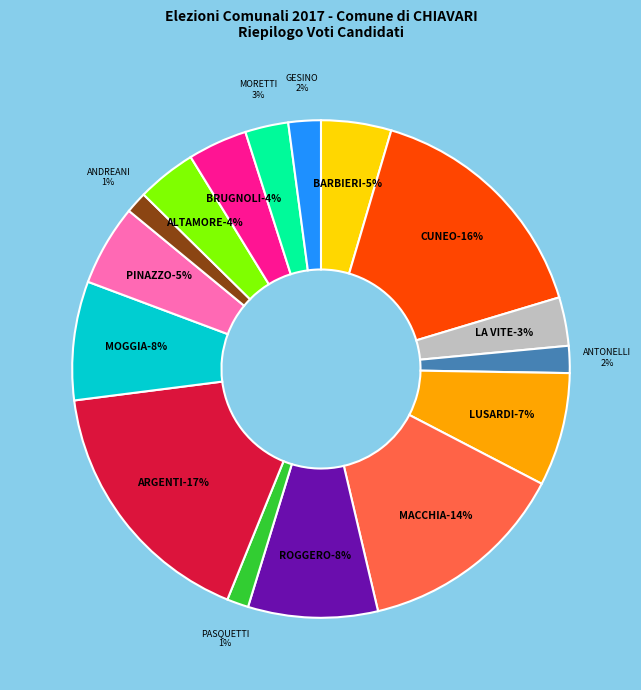

How many segments does this pie chart have?

16